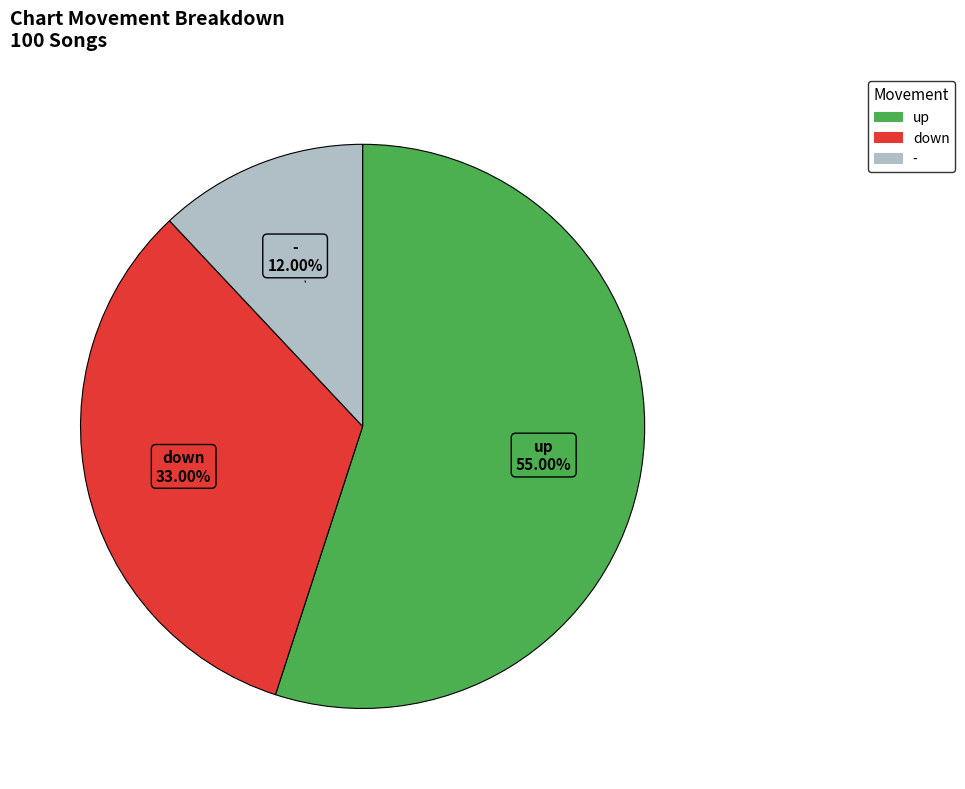

What is the total percentage of down and up?

88.0%